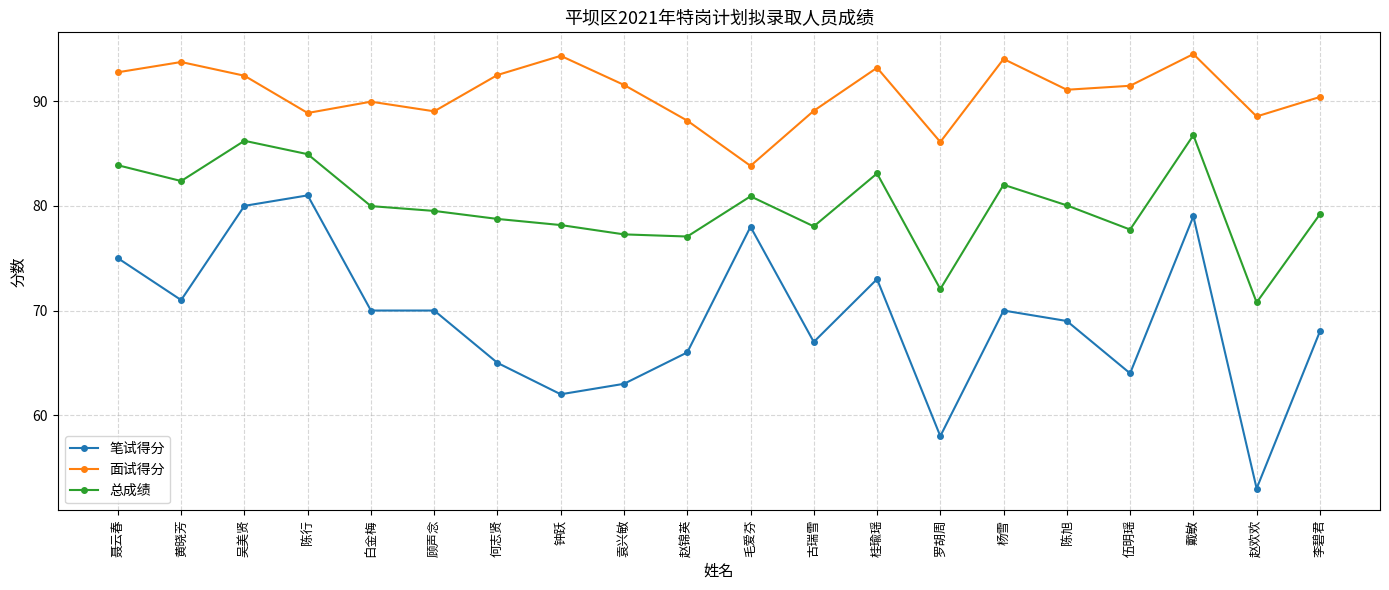

What is the highest value of the 笔试得分 series?

81.0